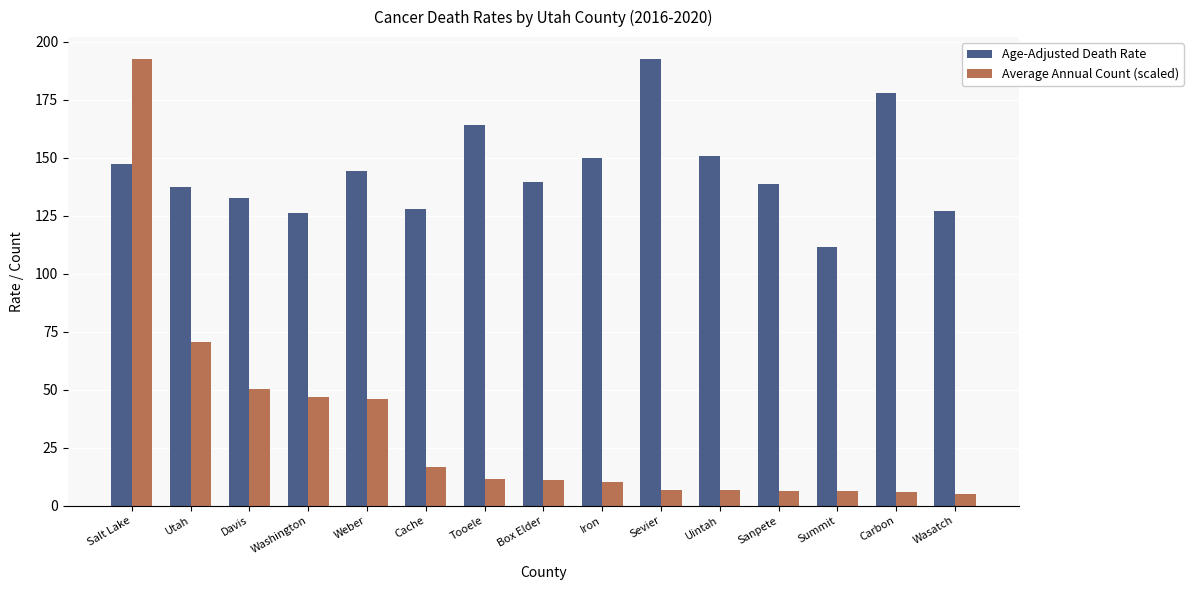

Which series has the largest total across all categories?

Age-Adjusted Death Rate